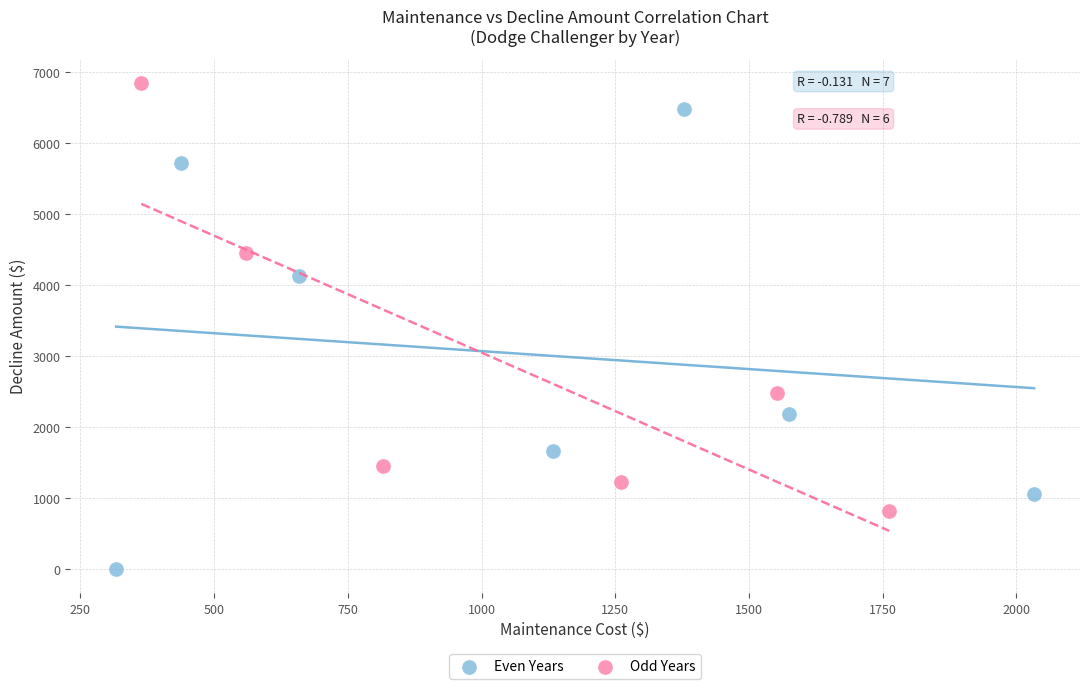

Which series reaches the minimum Y coordinate?

Even Years